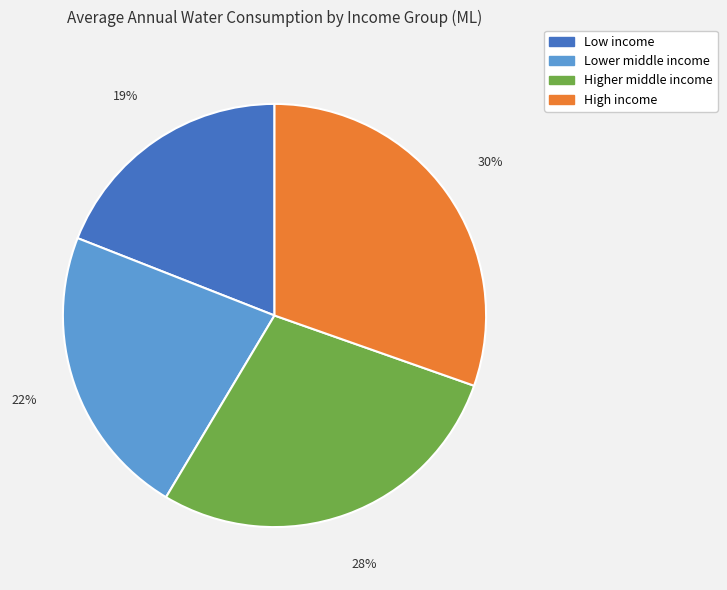

To the nearest percent, what percentage of the pie is Low income?

19%